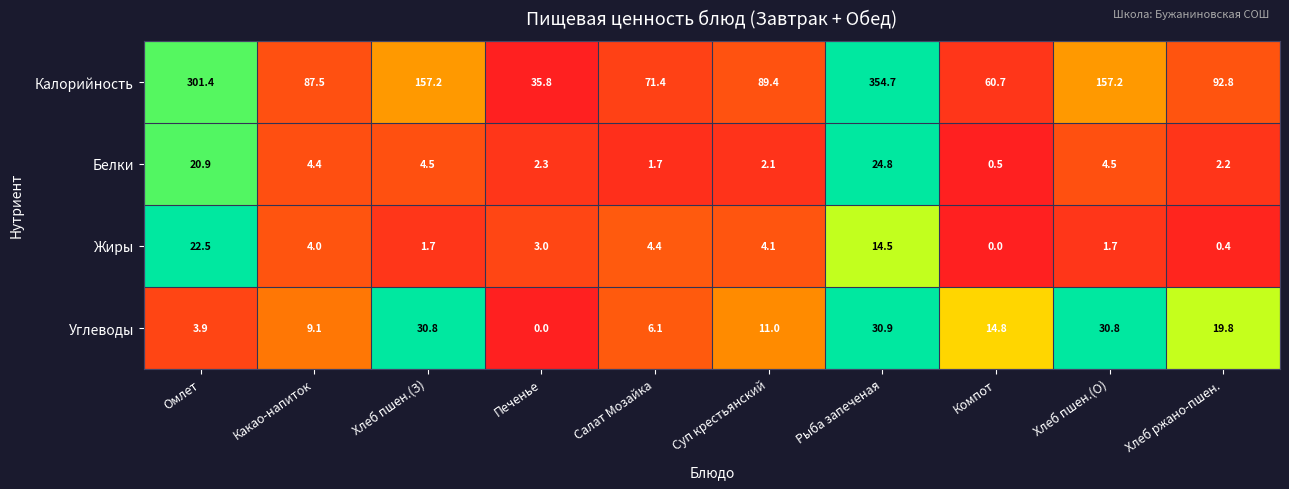

What is the difference between the second highest and minimum values in the Жиры series?

14.5